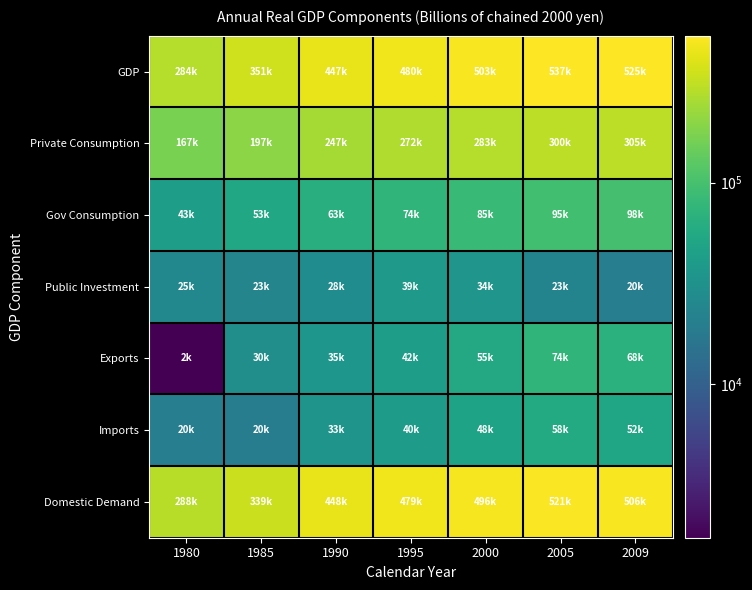

Rank the series at 1995 from highest to lowest value.

GDP, Domestic Demand, Private Consumption, Gov Consumption, Exports, Imports, Public Investment